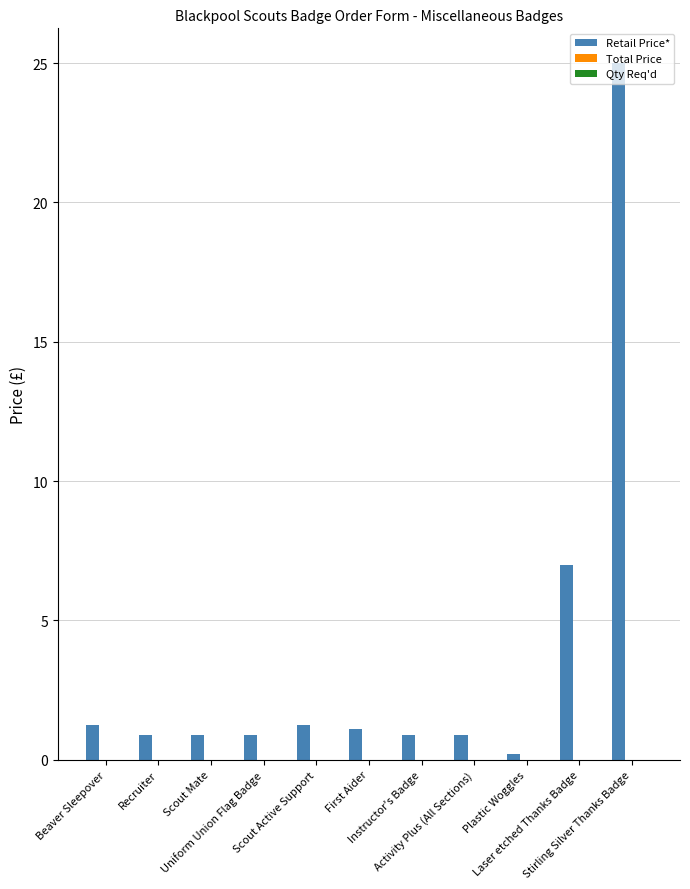

What is the maximum value shown in the chart?

25.0